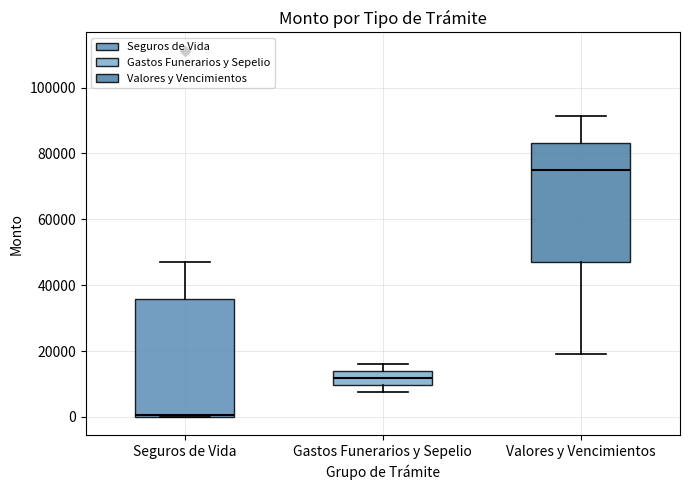

Reading left to right, read every box against the y-axis: the position of its median line, the range the box covers, and the ends of its whiskers. The values are not printed on the chart, so give them approximately, as read against the axis.

Seguros de Vida: median 0, box 0 to 36000, whiskers 0 to 48000
Gastos Funerarios y Sepelio: median 12000, box 10000 to 14000, whiskers 8000 to 16000
Valores y Vencimientos: median 76000, box 48000 to 84000, whiskers 20000 to 92000